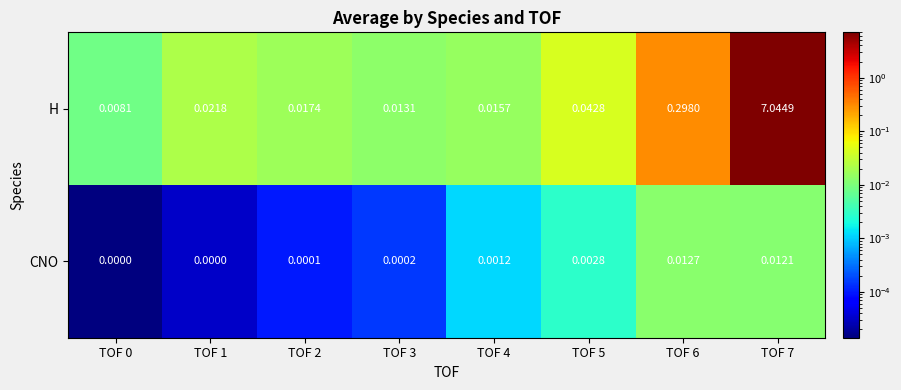

At how many categories does at least one series exceed 1?

1